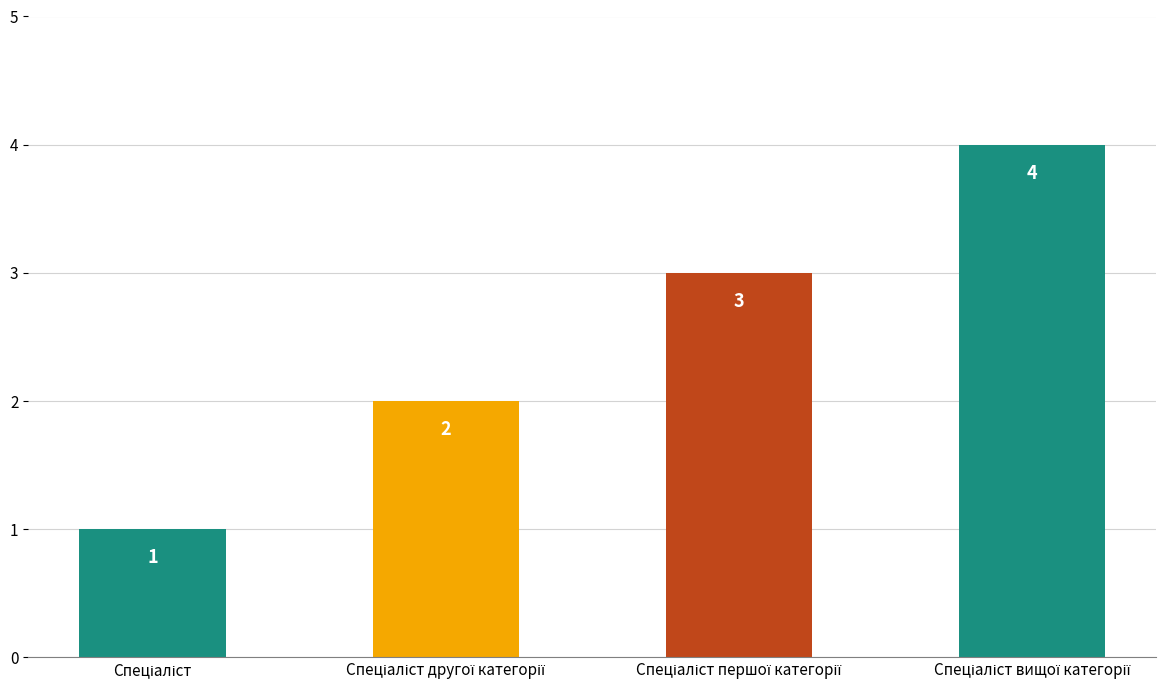

What is the sum of all values?

10